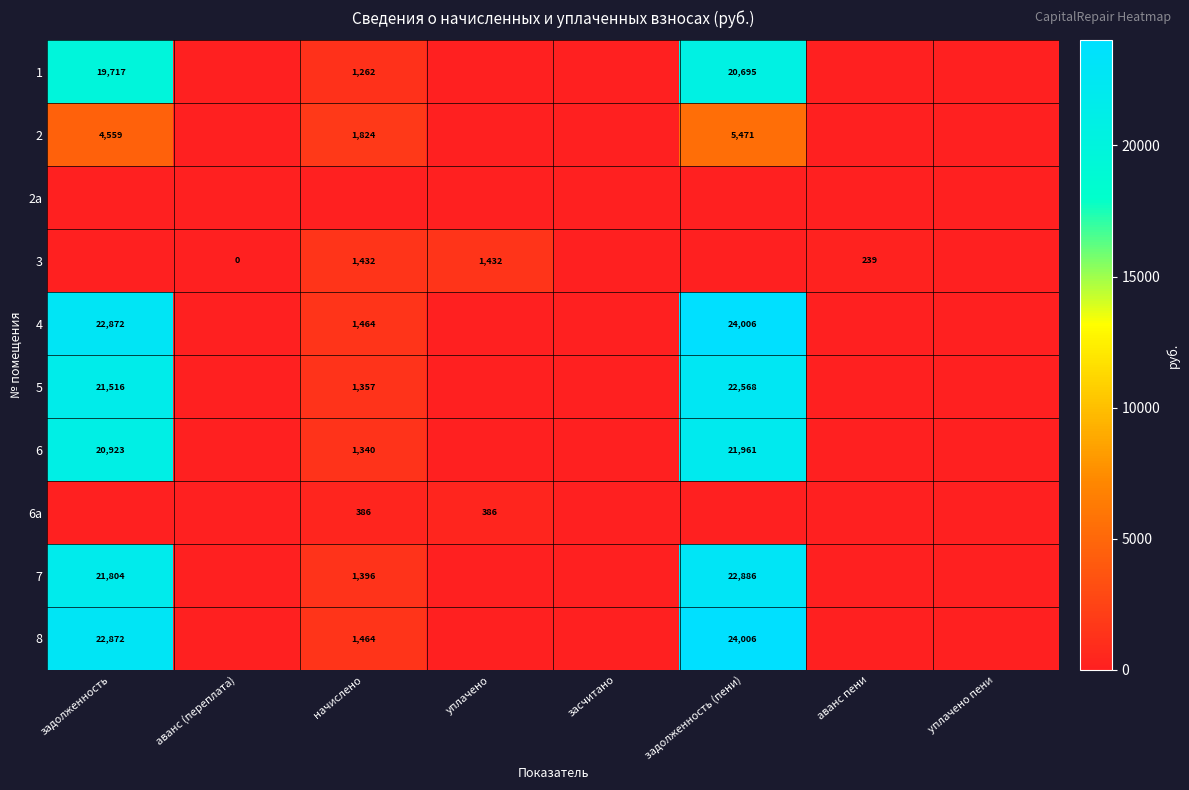

Is it true that 1 equals 27367 at задолженность (пени)?

False